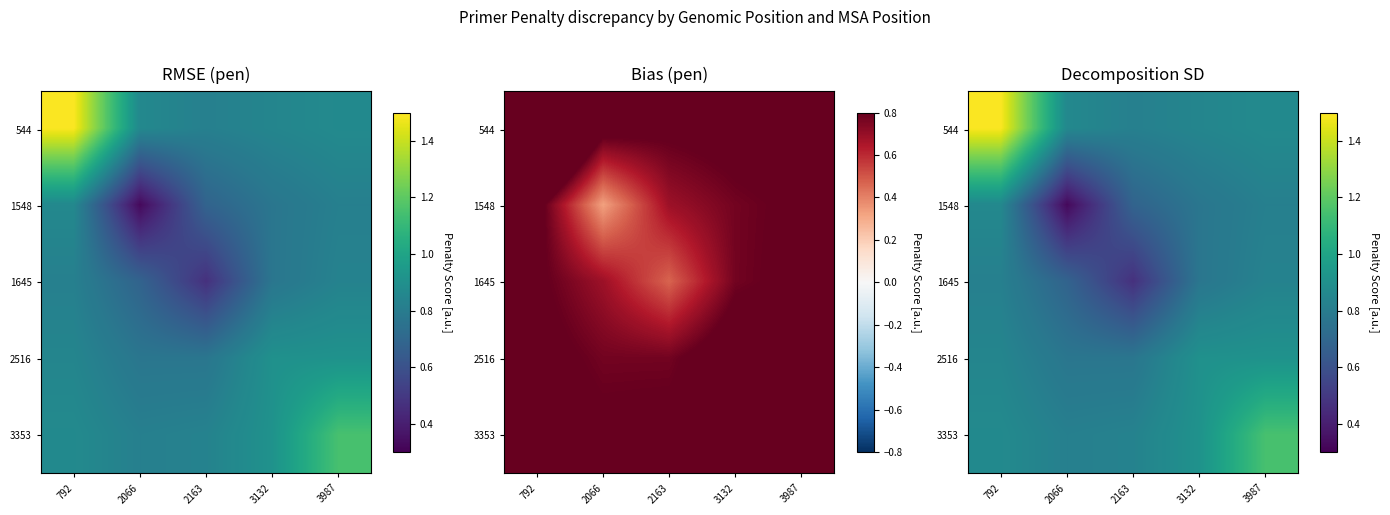

List the series in order of their peak value, highest first.

544, 3353, 2516, 1548, 1645